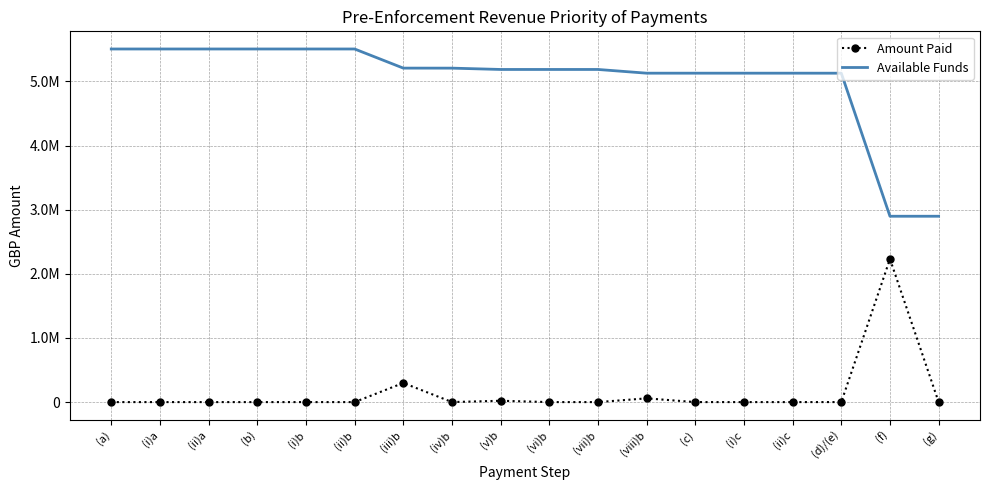

What is the difference between the maximum and minimum values in the Available Funds series?

2608041.9